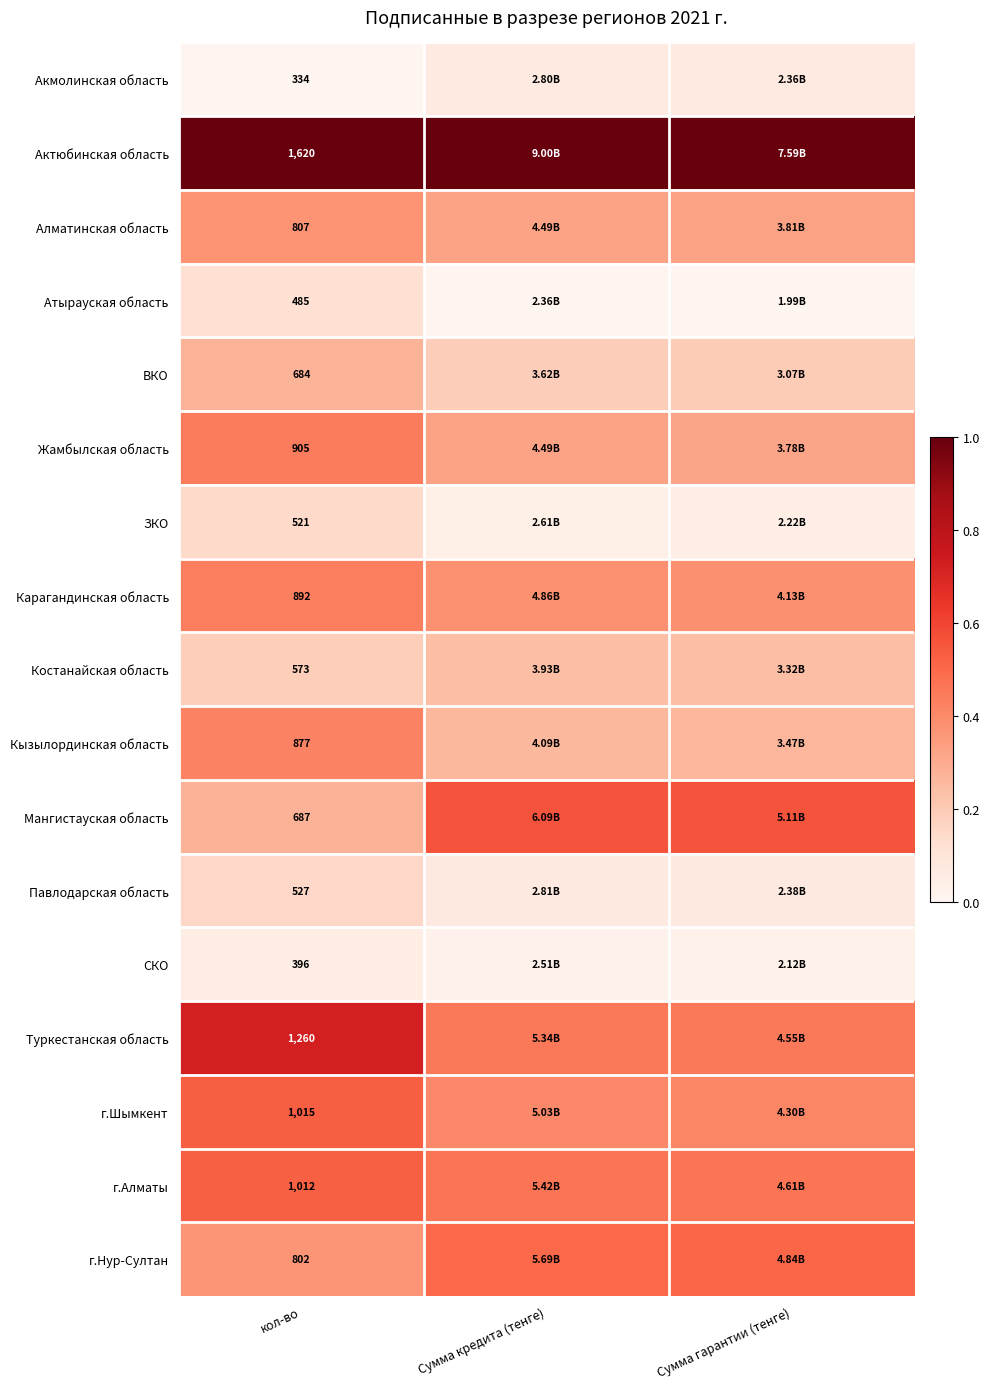

Rank the series at кол-во from highest to lowest value.

Актюбинская область, Туркестанская область, г.Шымкент, г.Алматы, Жамбылская область, Карагандинская область, Кызылординская область, Алматинская область, г.Нур-Султан, Мангистауская область, ВКО, Костанайская область, Павлодарская область, ЗКО, Атырауская область, СКО, Акмолинская область